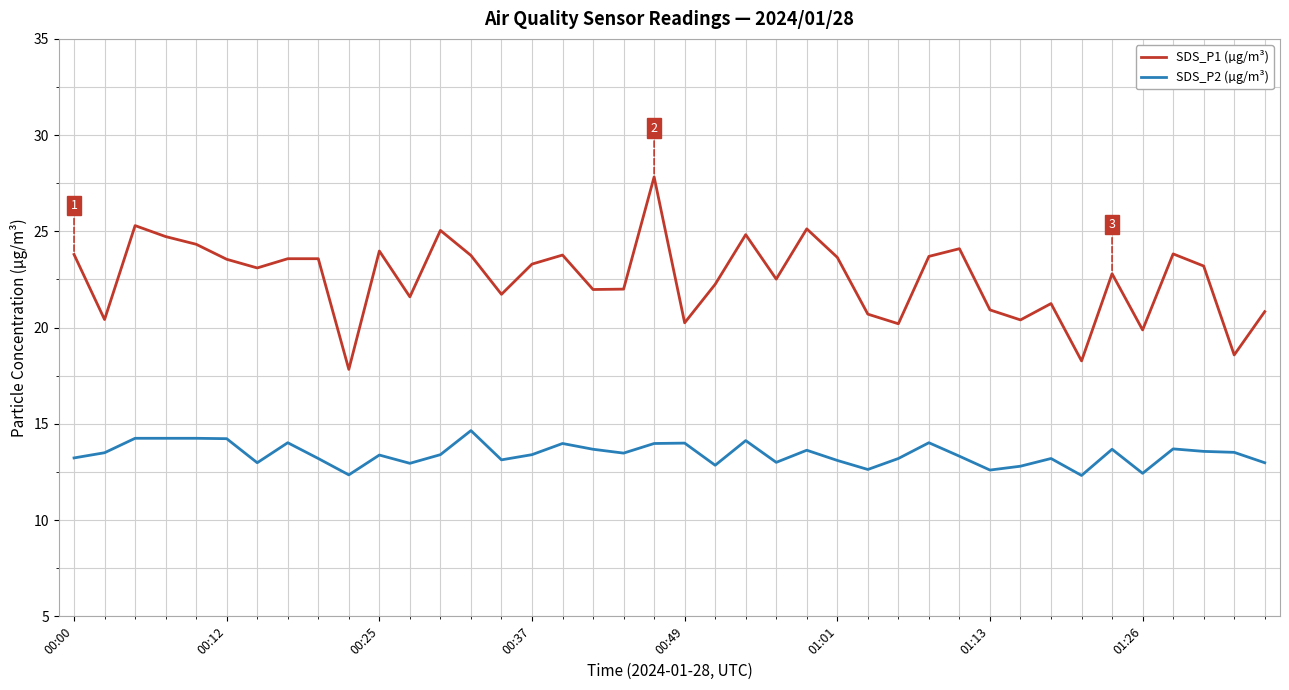

How many distinct data groups are displayed?

2